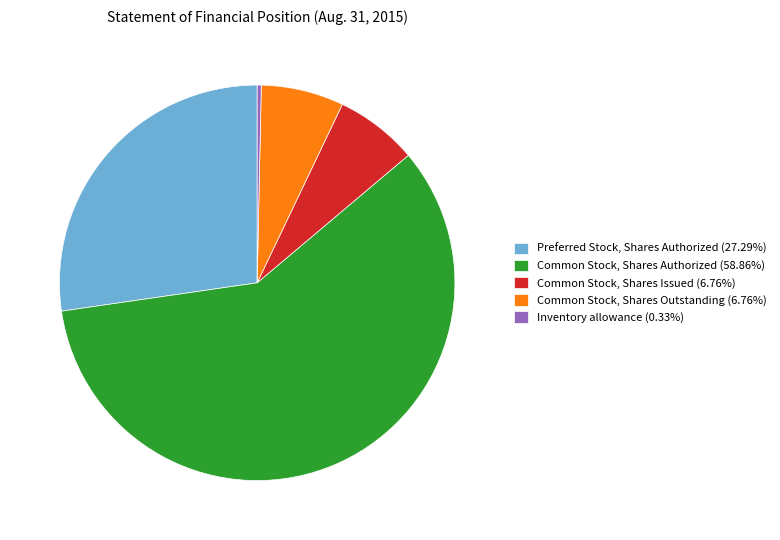

How many segments does this pie chart have?

5